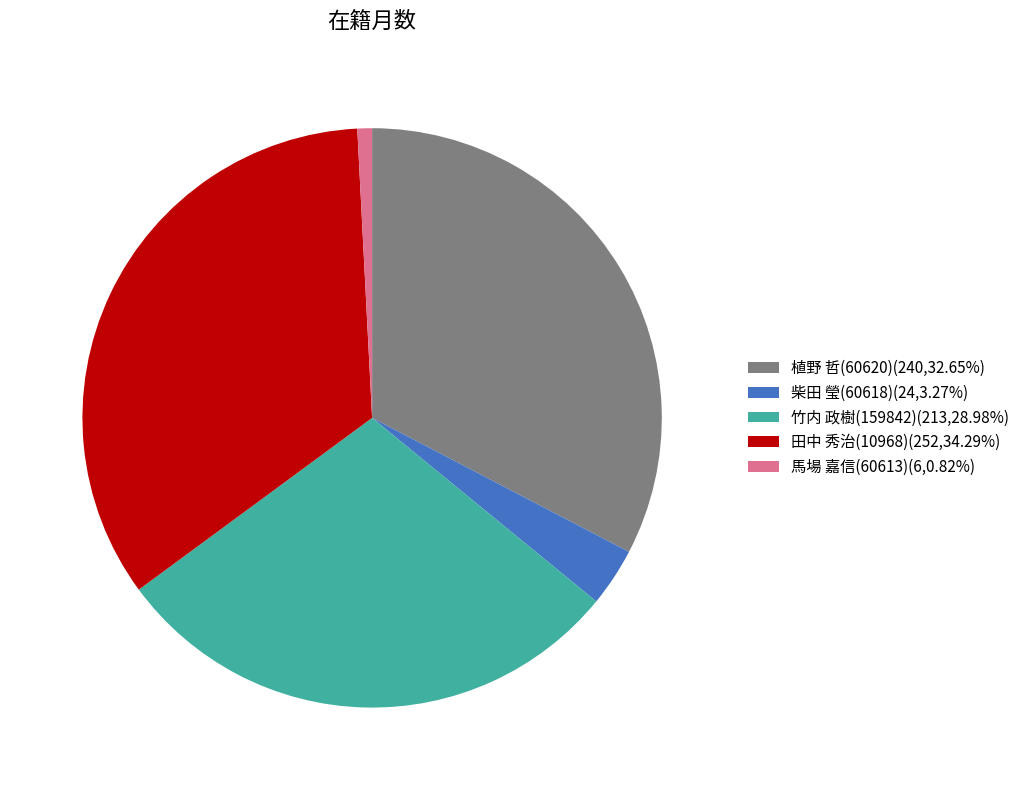

How many slices are in this pie chart?

5